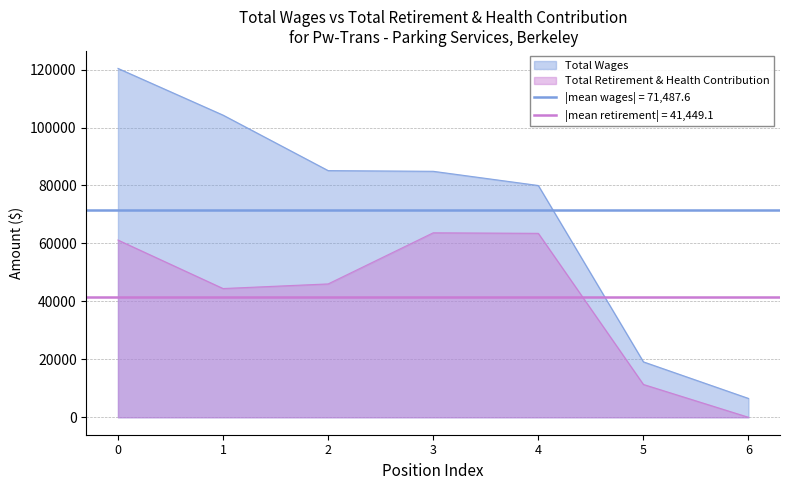

What is the total value across all series at 5?

30469